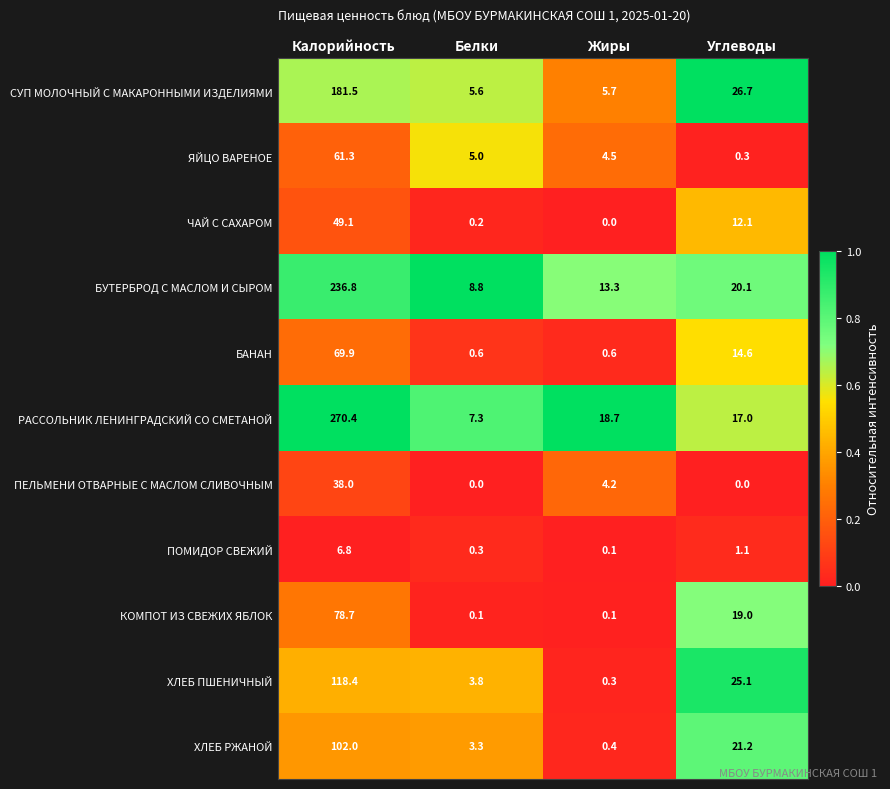

True or false: КОМПОТ ИЗ СВЕЖИХ ЯБЛОК has a value of 0.1 at Жиры.

True